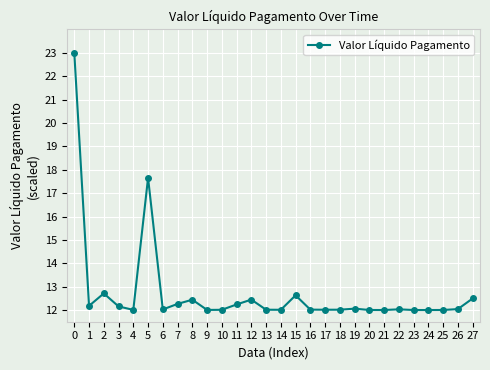

What is the value of the 9th point from the left?

12.4